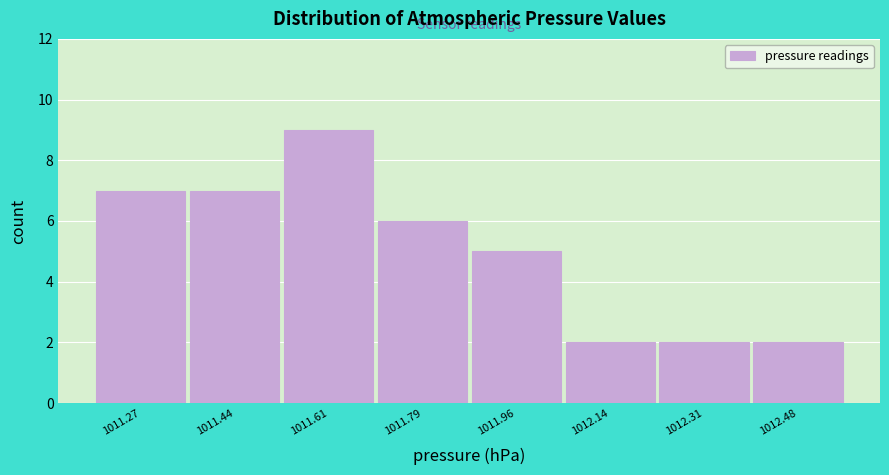

Which range on the x-axis has the tallest bar?

1011.52 to 1011.70